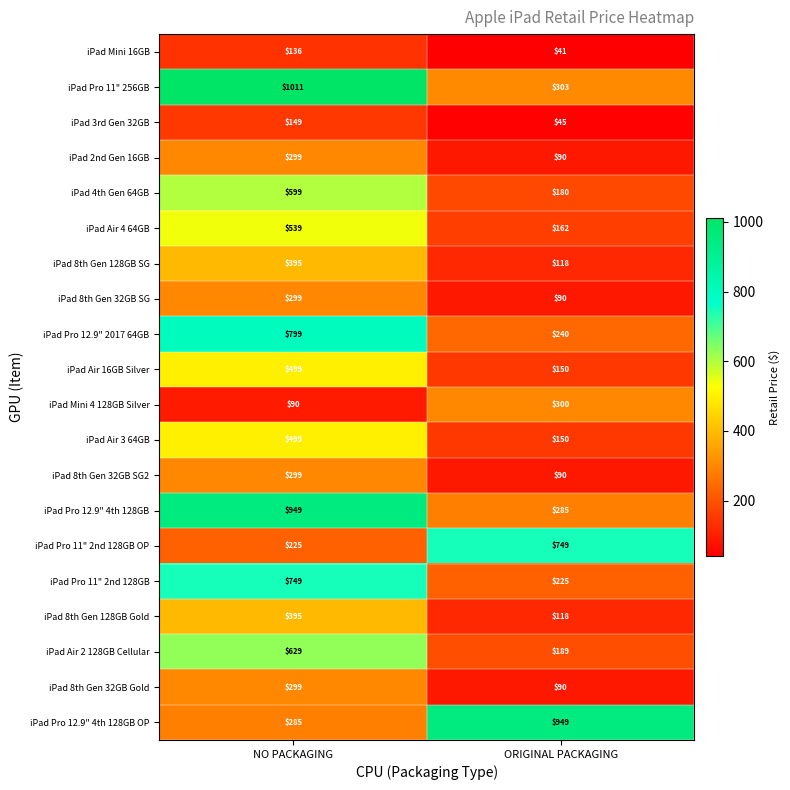

At which label does iPad Pro 12.9" 2017 64GB reach its minimum?

ORIGINAL PACKAGING